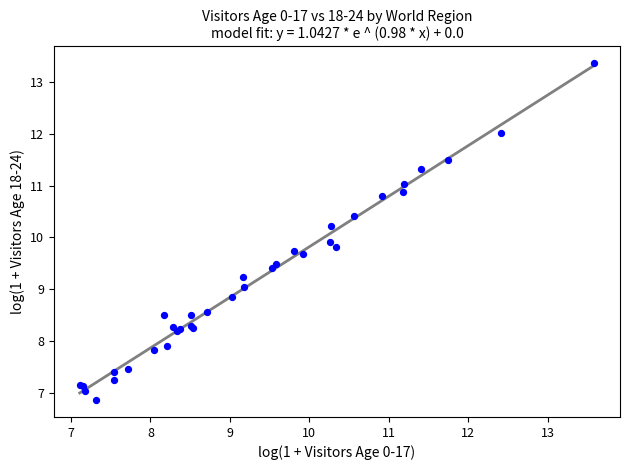

What Y value in the scatter plot is closest to 10?

9.9